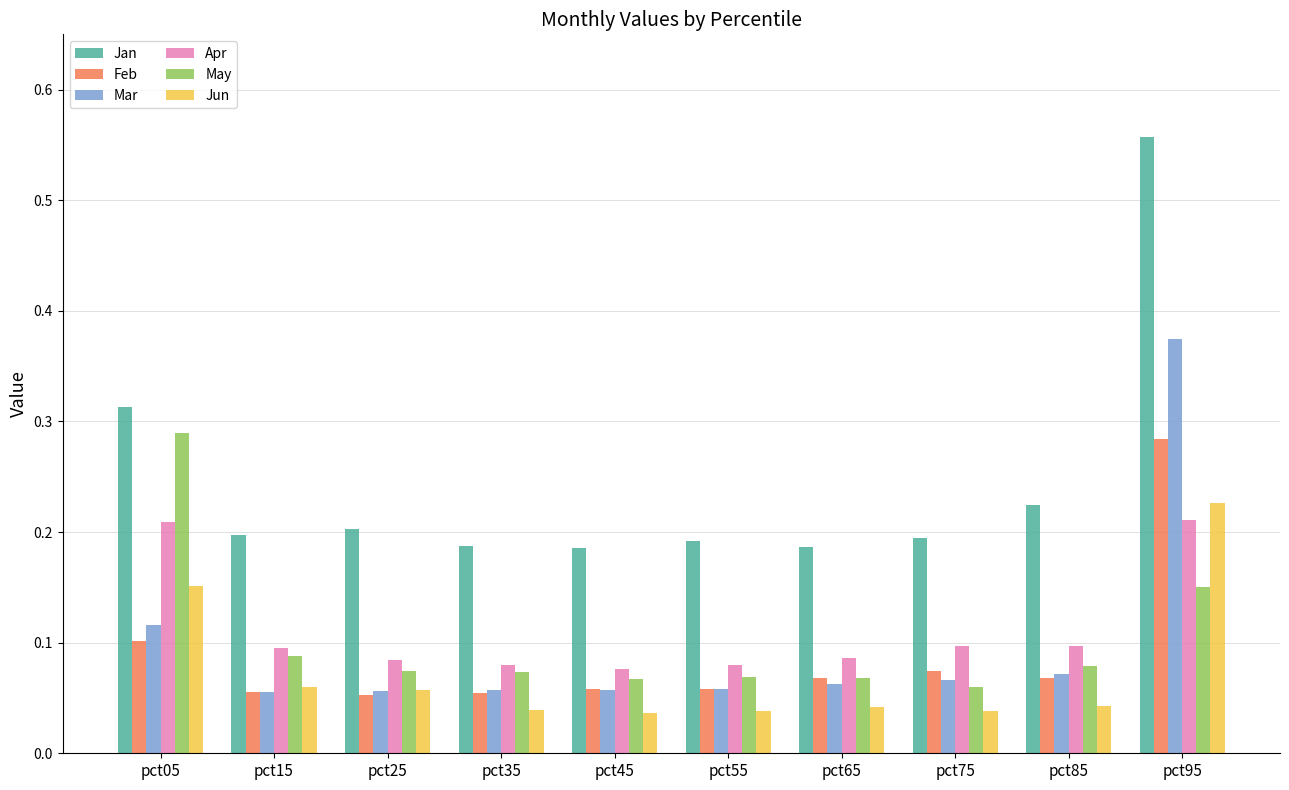

At how many categories does at least one series exceed 0?

10